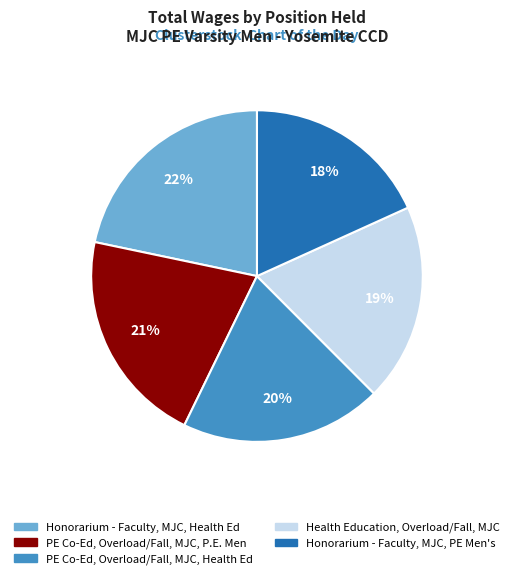

To the nearest percent, what portion does Honorarium - Faculty, MJC, PE Men's represent?

18%